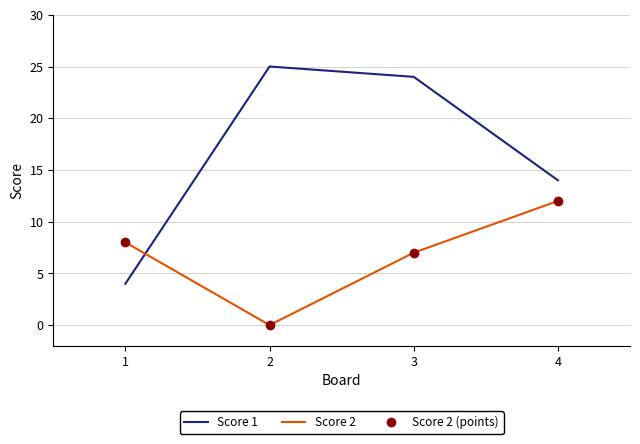

Which category has the highest value in the Score 2 (points) series?

4